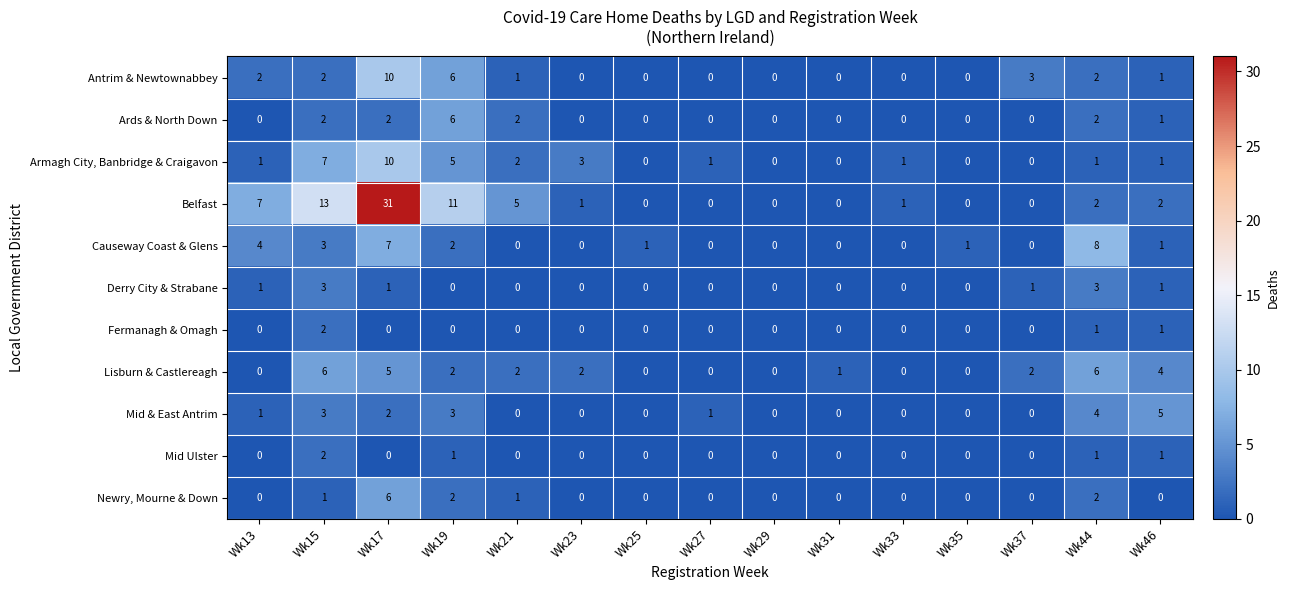

Which series has the widest spread of values?

Belfast